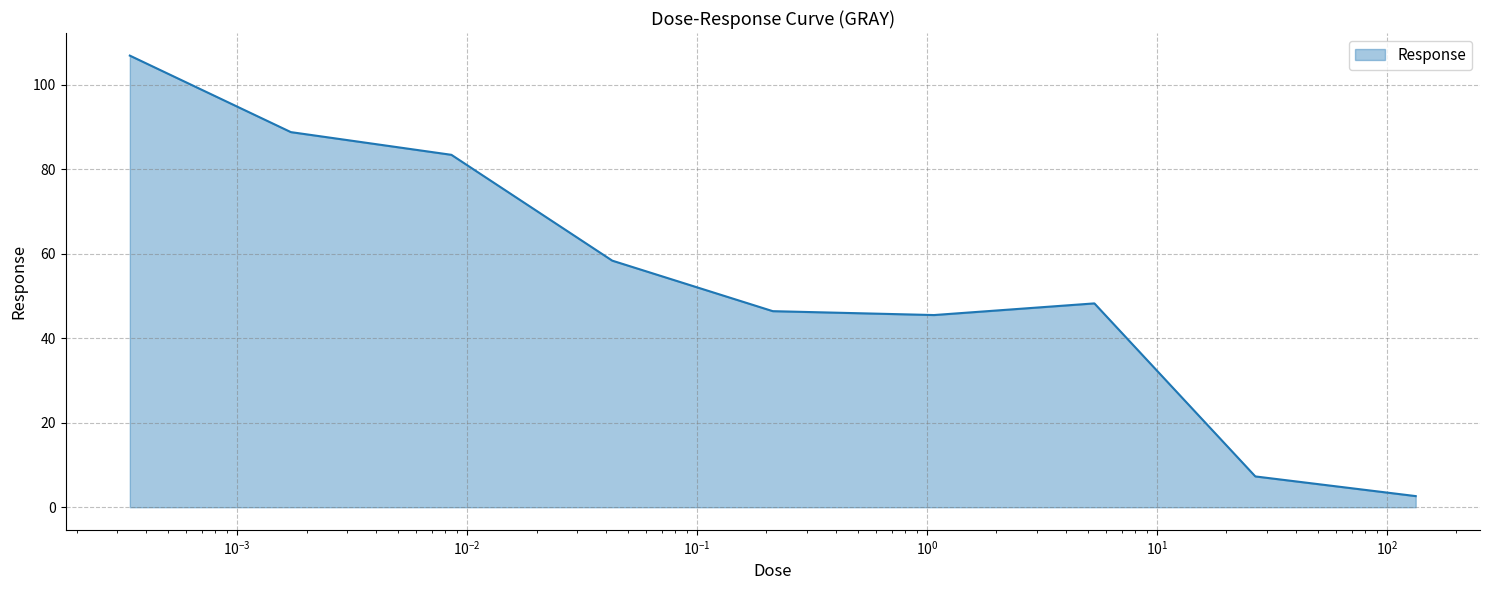

What is the minimum value shown in the chart?

2.6